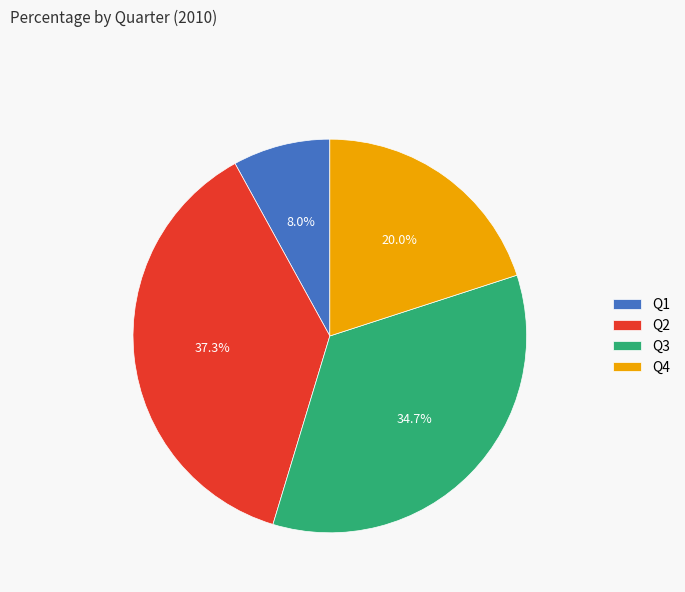

True or false: Q2 accounts for 37% of the total.

True